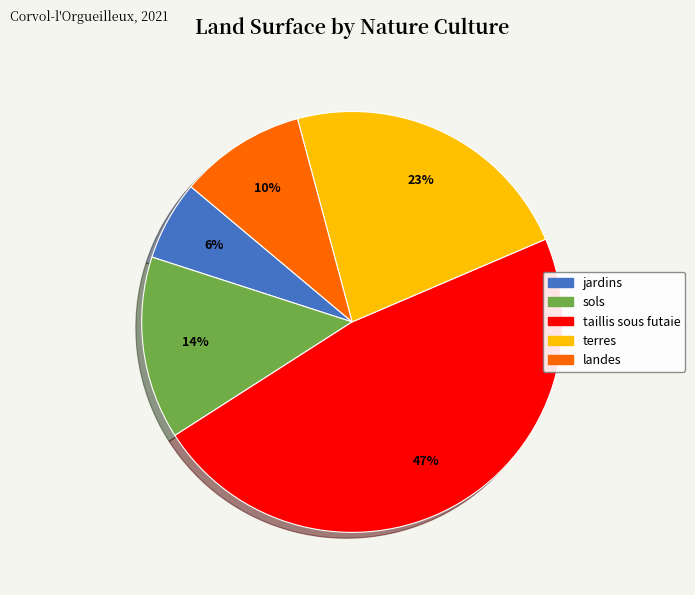

To the nearest percent, what is the difference between the largest and smallest slice percentages?

41%